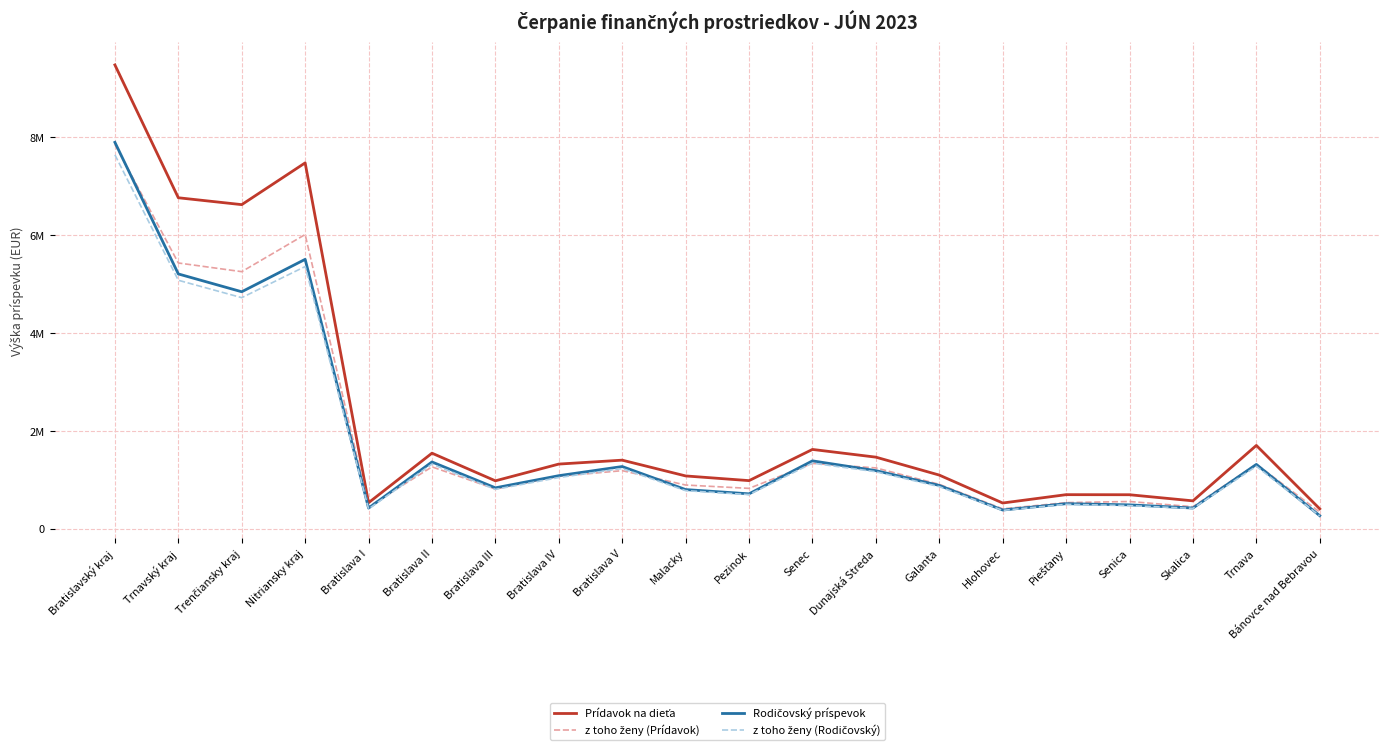

What is the value of the Prídavok na dieťa point at the 20th from the left?

408450.0